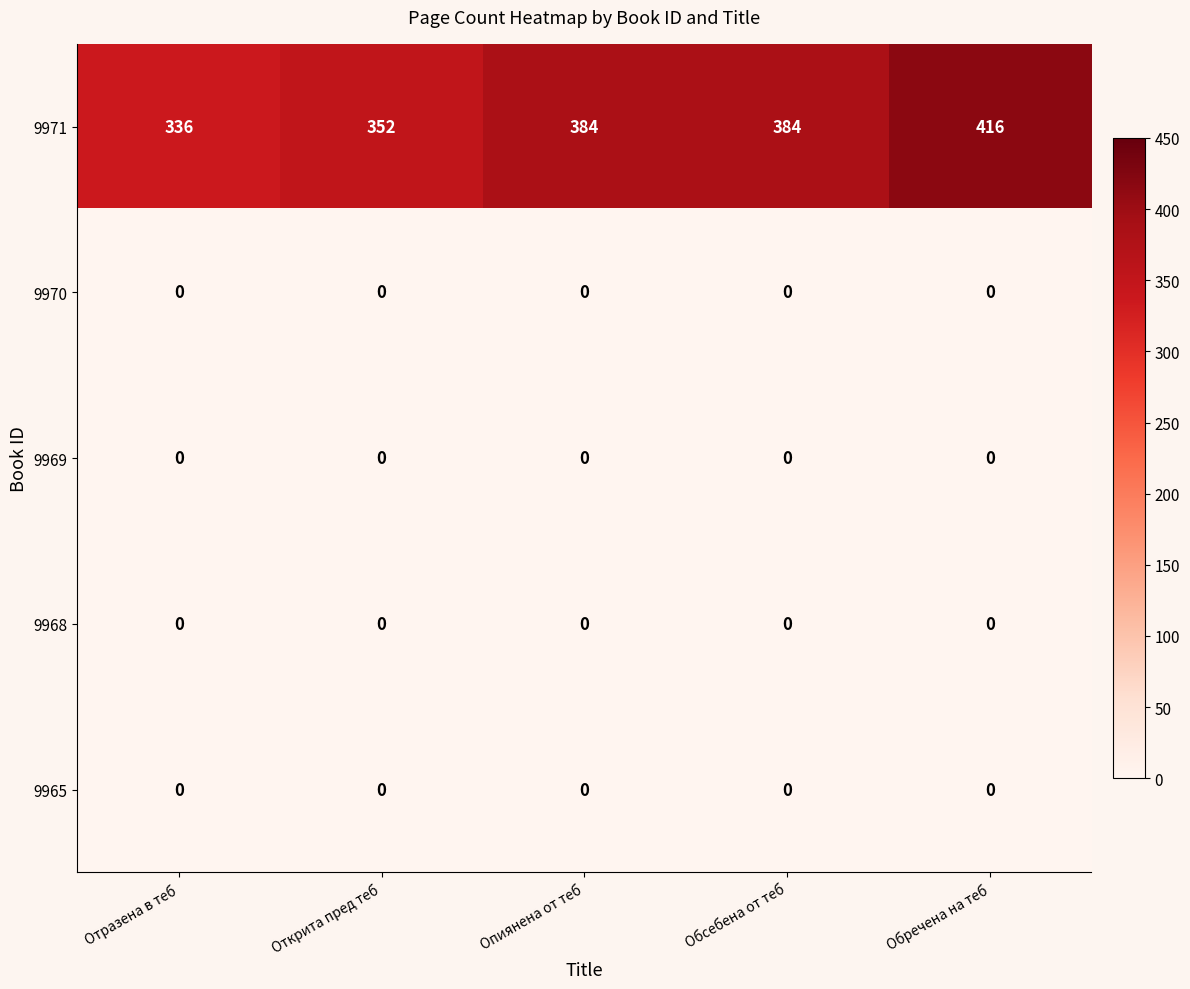

Reading right to left, list all the values displayed in this chart.

9971: Обречена на теб=416	Обсебена от теб=384	Опиянена от теб=384	Открита пред теб=352	Отразена в теб=336
9970: Обречена на теб=0	Обсебена от теб=0	Опиянена от теб=0	Открита пред теб=0	Отразена в теб=0
9969: Обречена на теб=0	Обсебена от теб=0	Опиянена от теб=0	Открита пред теб=0	Отразена в теб=0
9968: Обречена на теб=0	Обсебена от теб=0	Опиянена от теб=0	Открита пред теб=0	Отразена в теб=0
9965: Обречена на теб=0	Обсебена от теб=0	Опиянена от теб=0	Открита пред теб=0	Отразена в теб=0